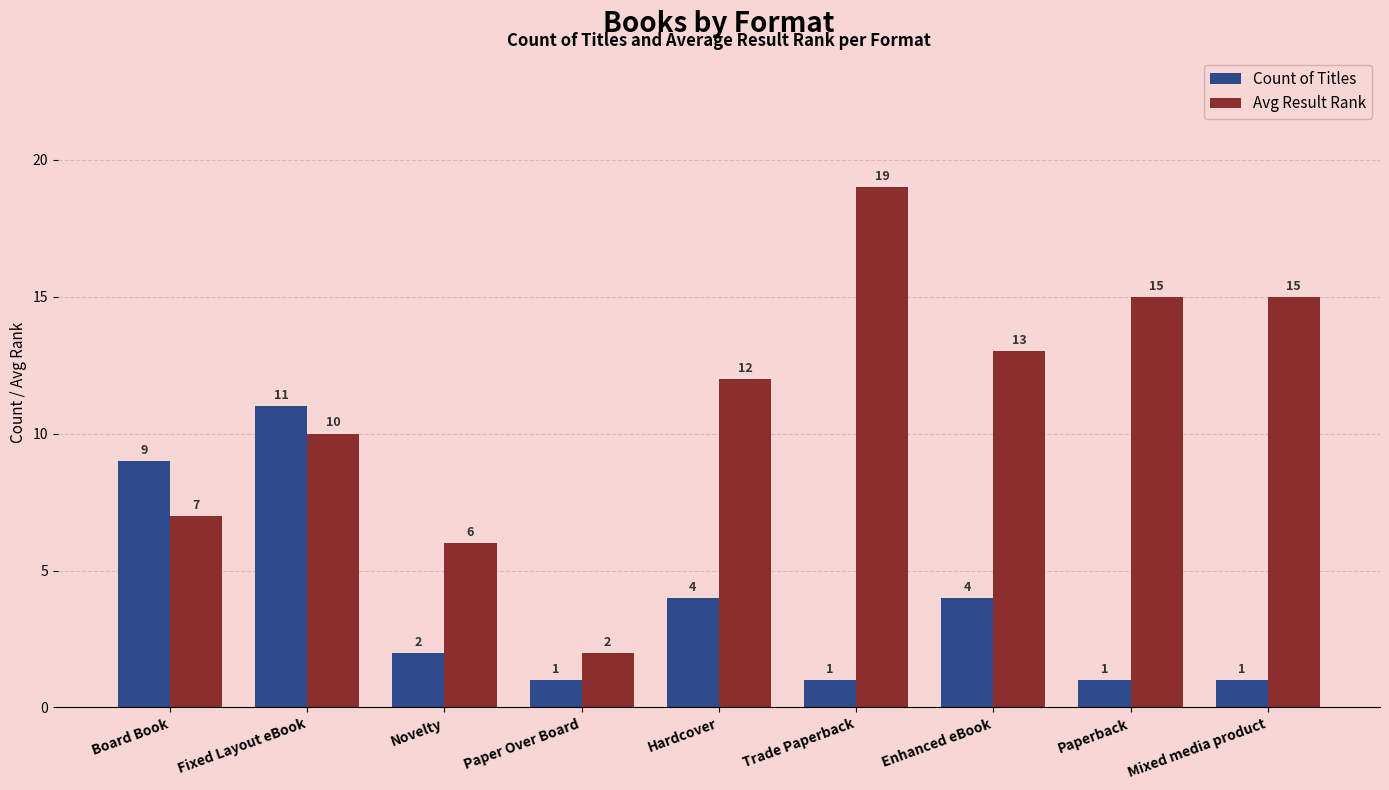

What is the label of the 8th bar from the left?

Paperback